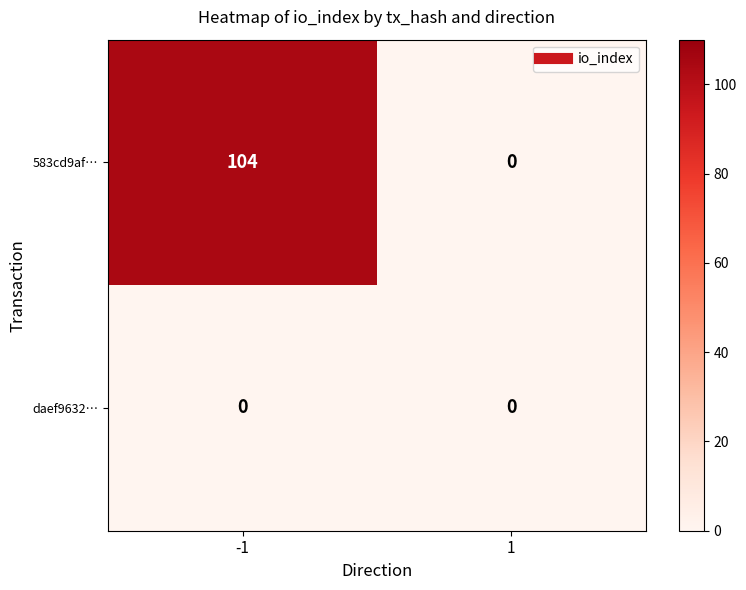

Reading left to right, what are all the values shown in this chart?

583cd9af…: -1=104	1=0
daef9632…: -1=0	1=0